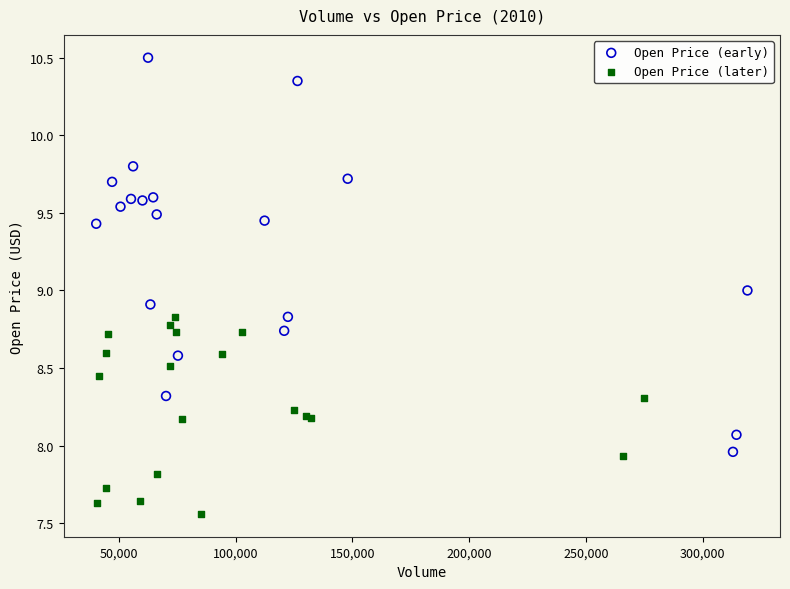

Which series reaches the maximum Y coordinate?

Open Price (early)